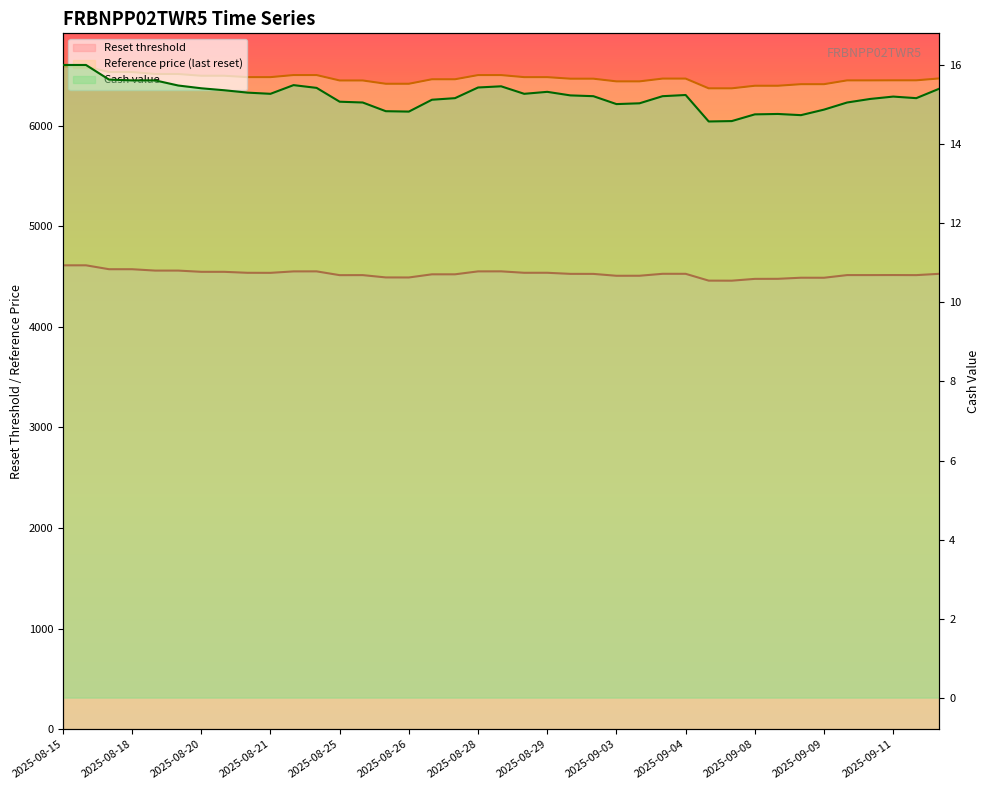

What is the label of the 4th point from the left?

2025-08-18